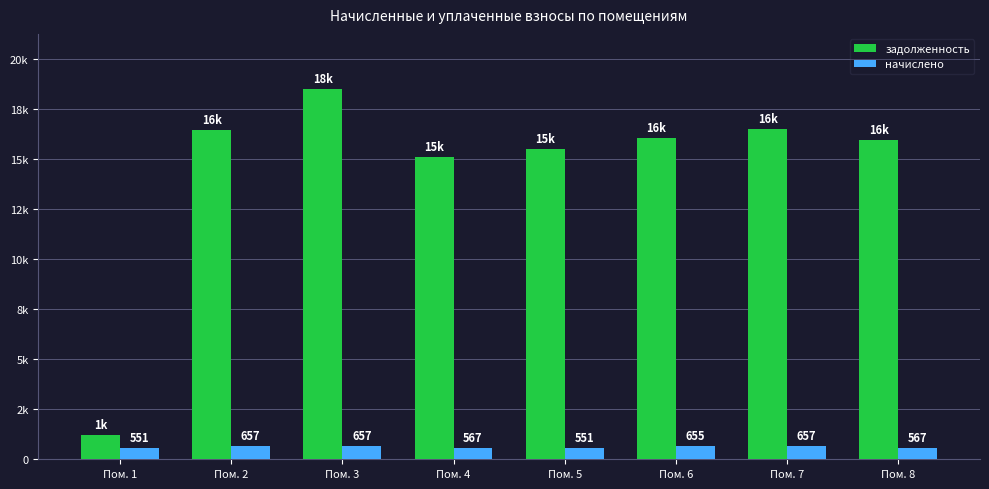

Reading left to right, extract all data points from this chart.

задолженность: Пом. 1=1232.6	Пом. 2=16439.8	Пом. 3=18474.8	Пом. 4=15116.8	Пом. 5=15478.9	Пом. 6=16026.5	Пом. 7=16474.8	Пом. 8=15928.4
начислено: Пом. 1=550.6	Пом. 2=657.1	Пом. 3=657.1	Пом. 4=566.5	Пом. 5=550.6	Пом. 6=655.4	Пом. 7=657.1	Пом. 8=566.5